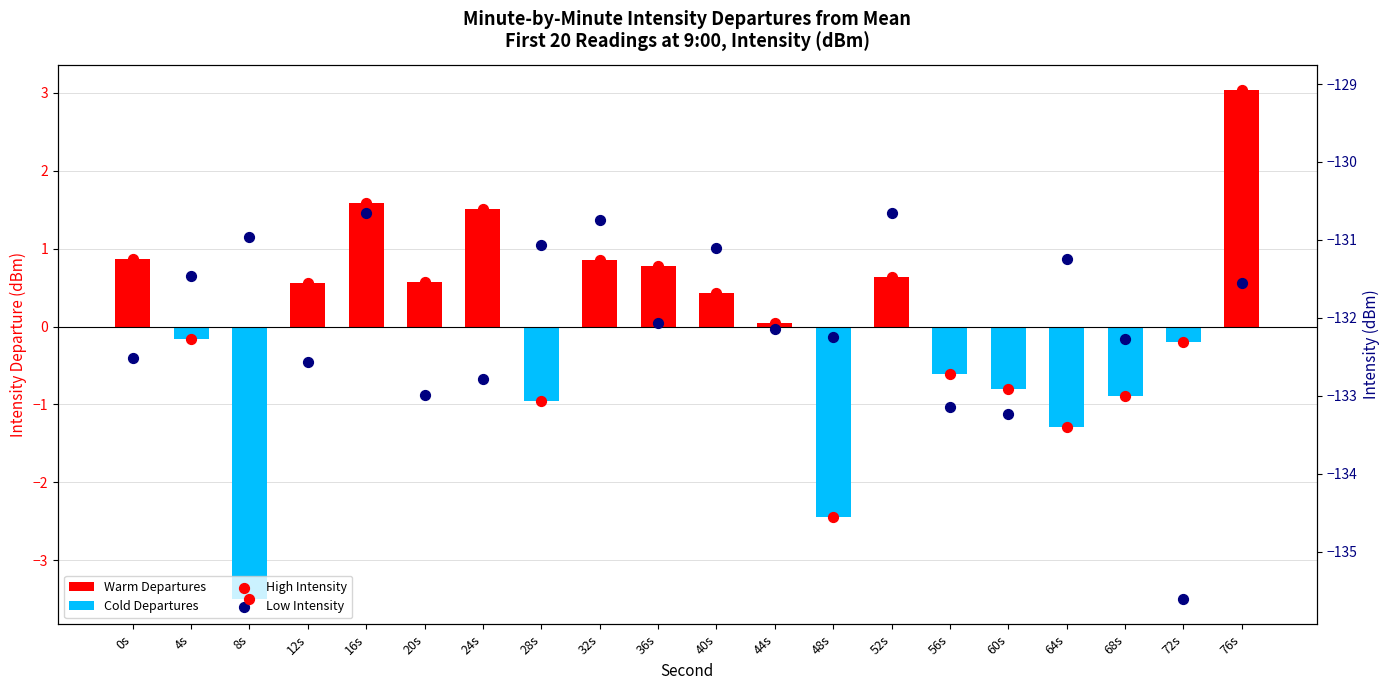

What is the total value across all series at 64s?

-265.9